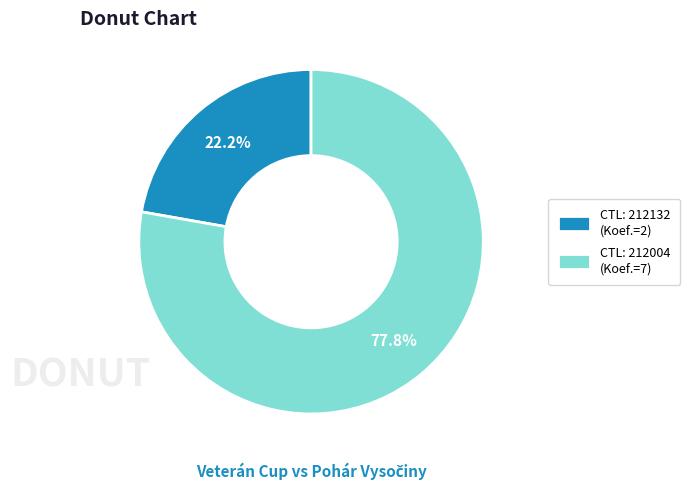

How many slices are in this pie chart?

2